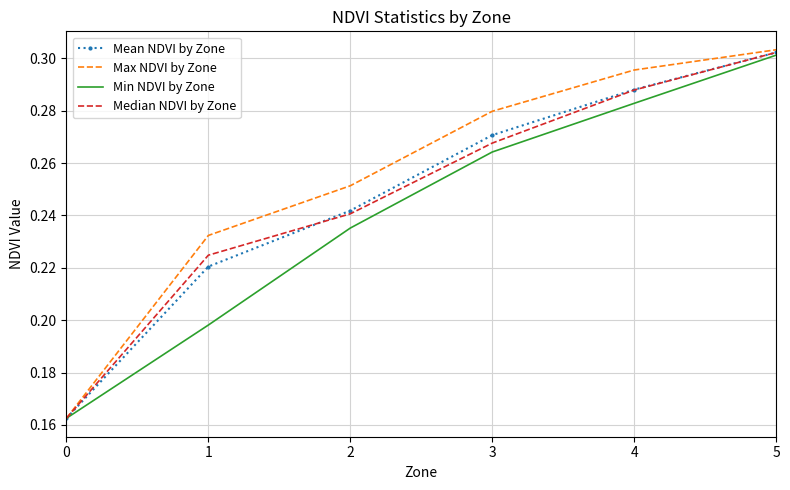

Which series has the widest spread of values?

Max NDVI by Zone